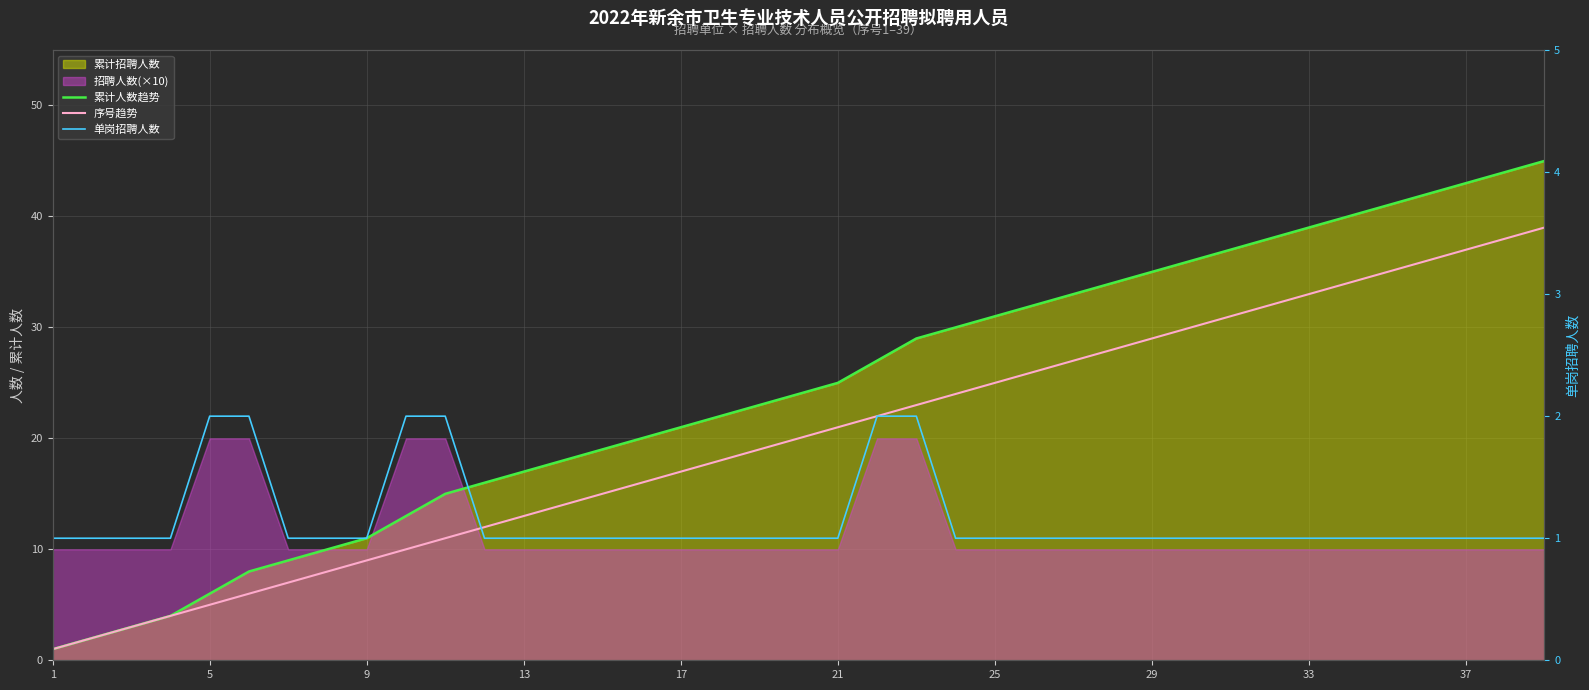

Which label corresponds to the smallest value in the chart?

1